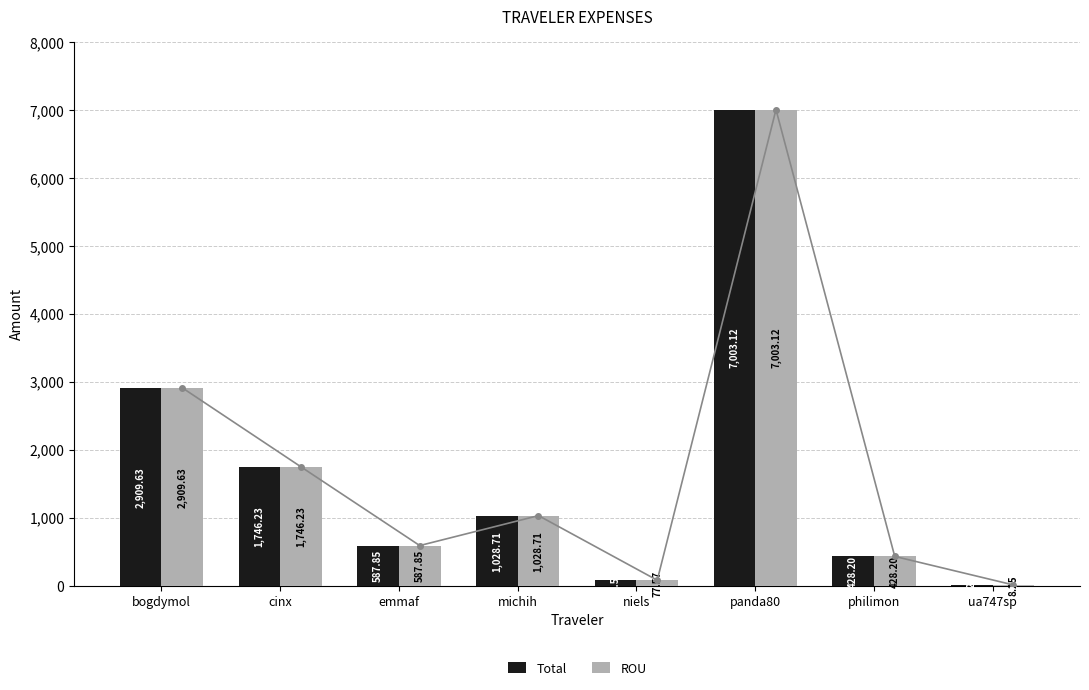

List the labels in order of Total value, largest first.

panda80, bogdymol, cinx, michih, emmaf, philimon, niels, ua747sp